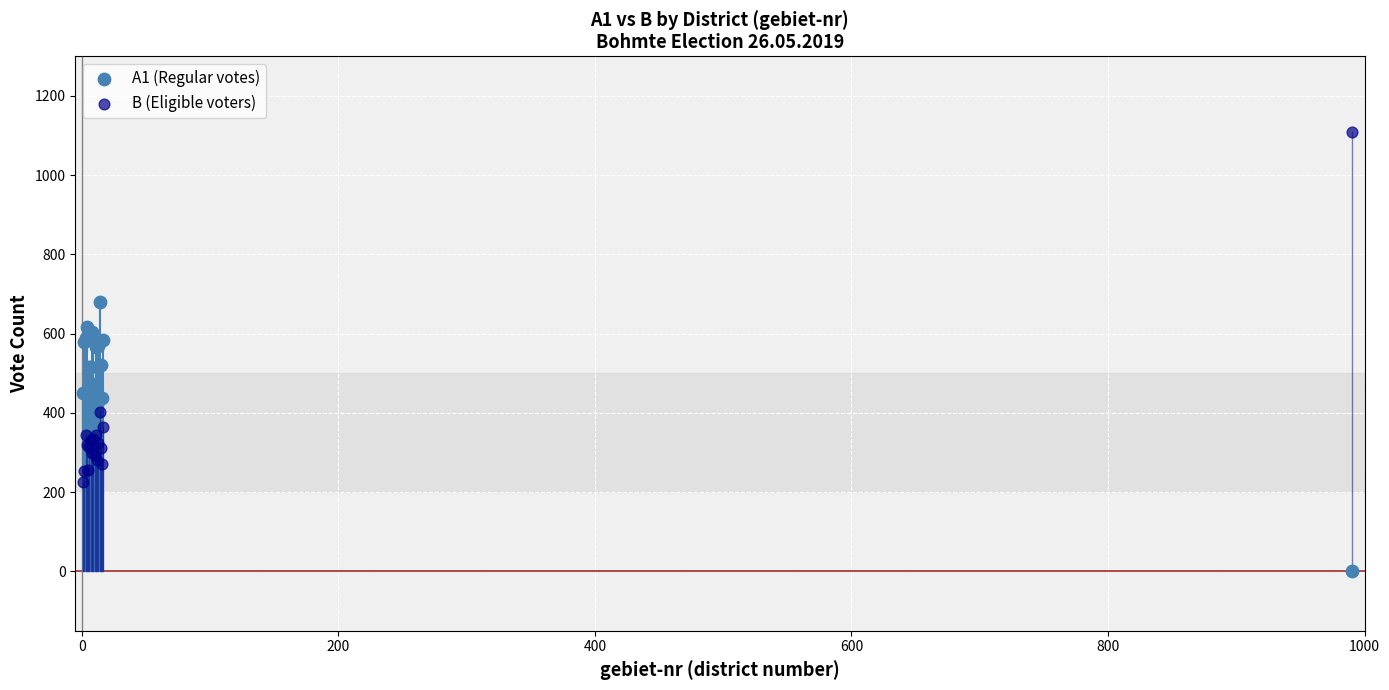

Which series reaches the minimum Y coordinate?

A1 (Regular votes)